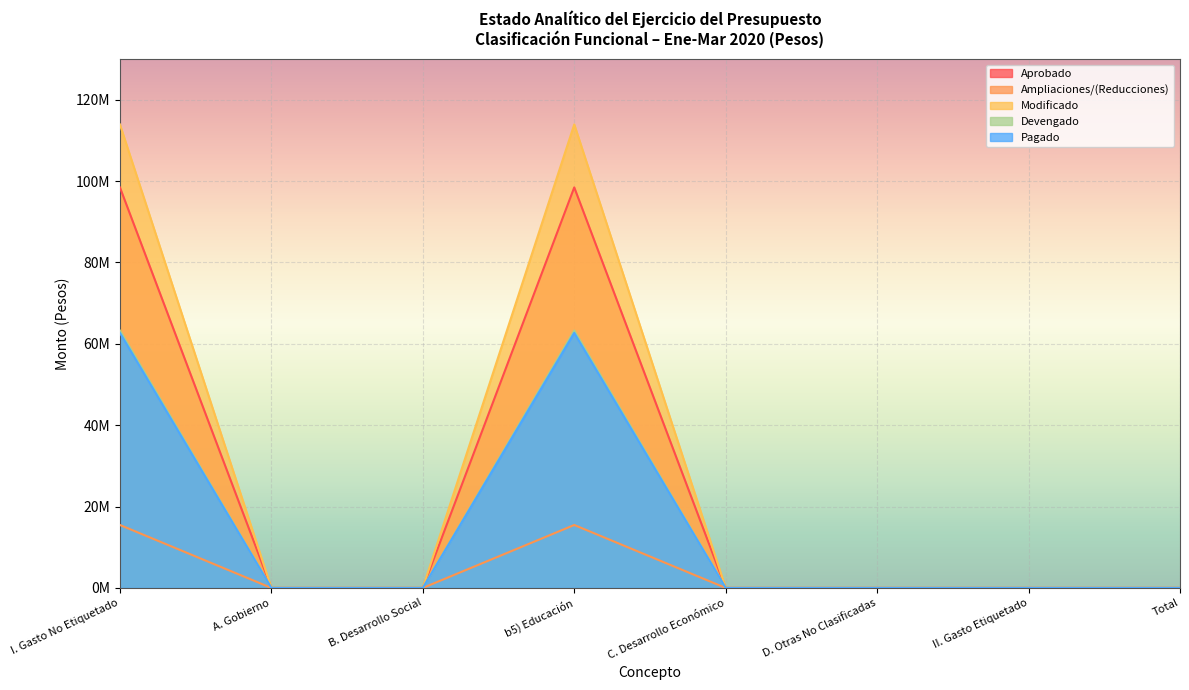

Does the chart display data point markers on the line(s)?

No